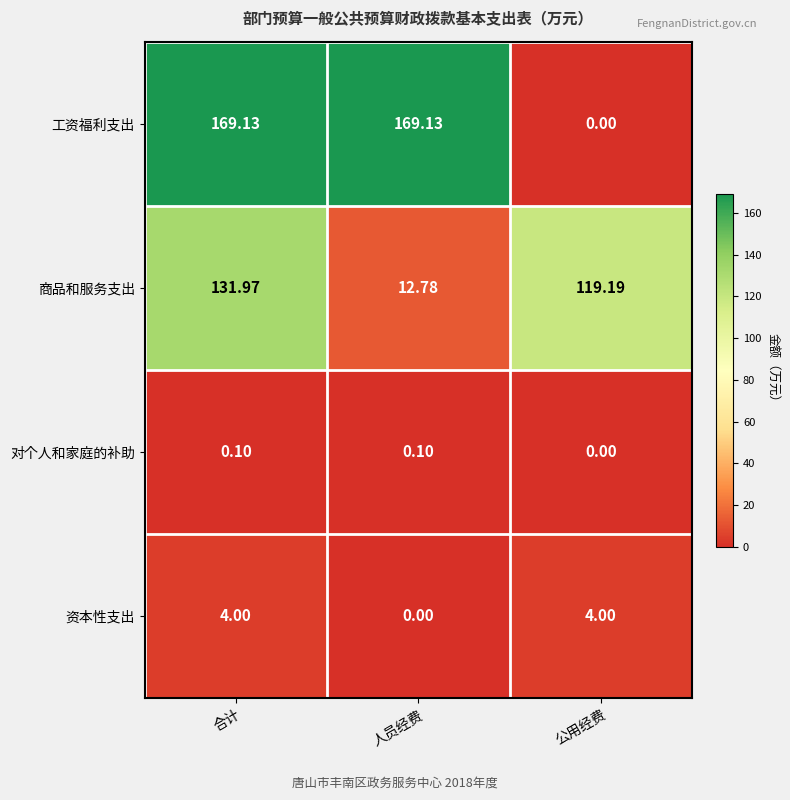

At which label is 商品和服务支出 closest to 72?

公用经费